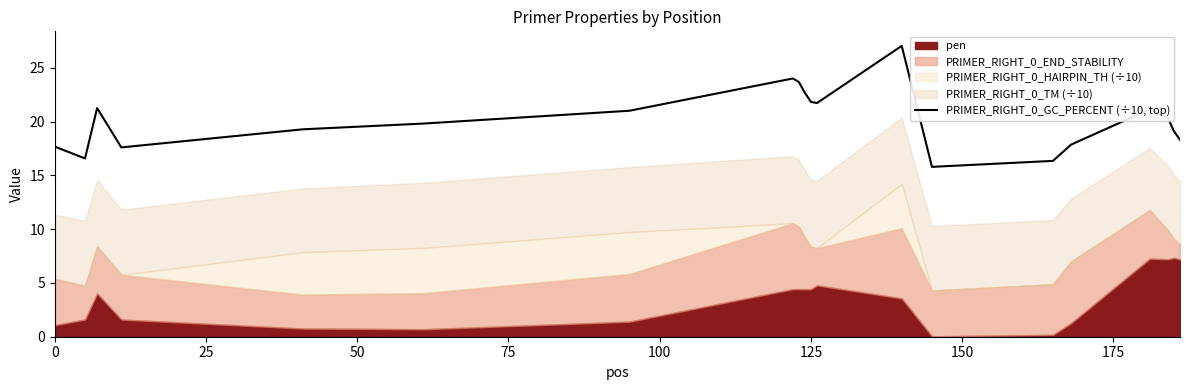

Reading right to left, transcribe all the data shown in this chart.

18.3	19.1	20.4	21.2	17.9	16.4	15.8	27.1	21.7	21.8	22.7	23.7	24.0	21.0	19.8	19.3	17.6	21.3	16.6	17.7